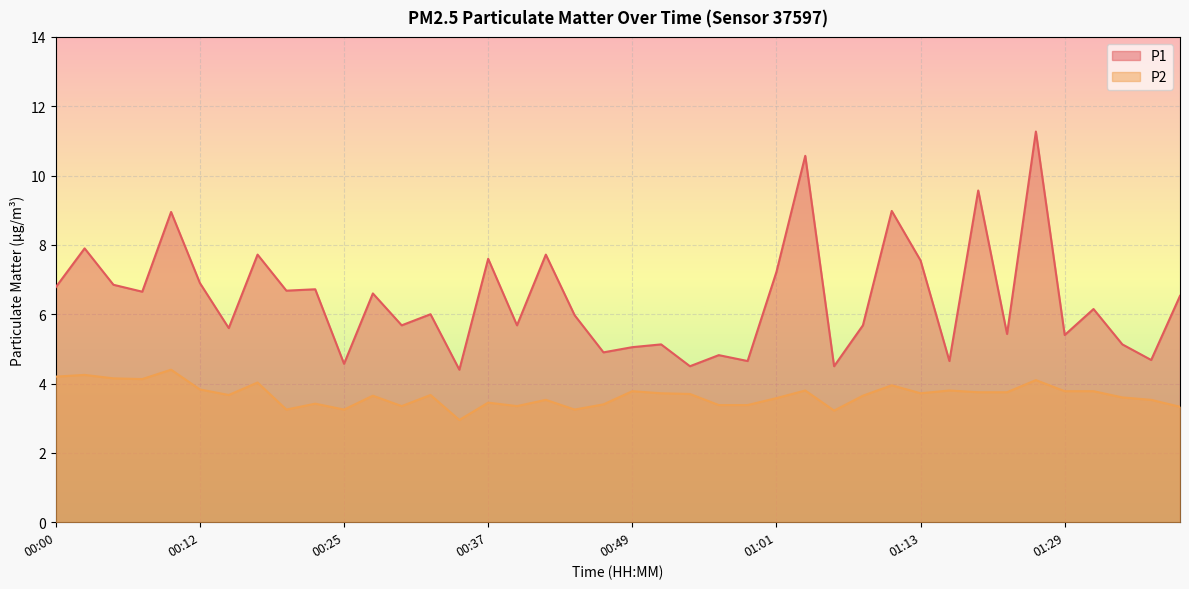

True or false: P2 has more than 1 points higher than both neighbors.

True